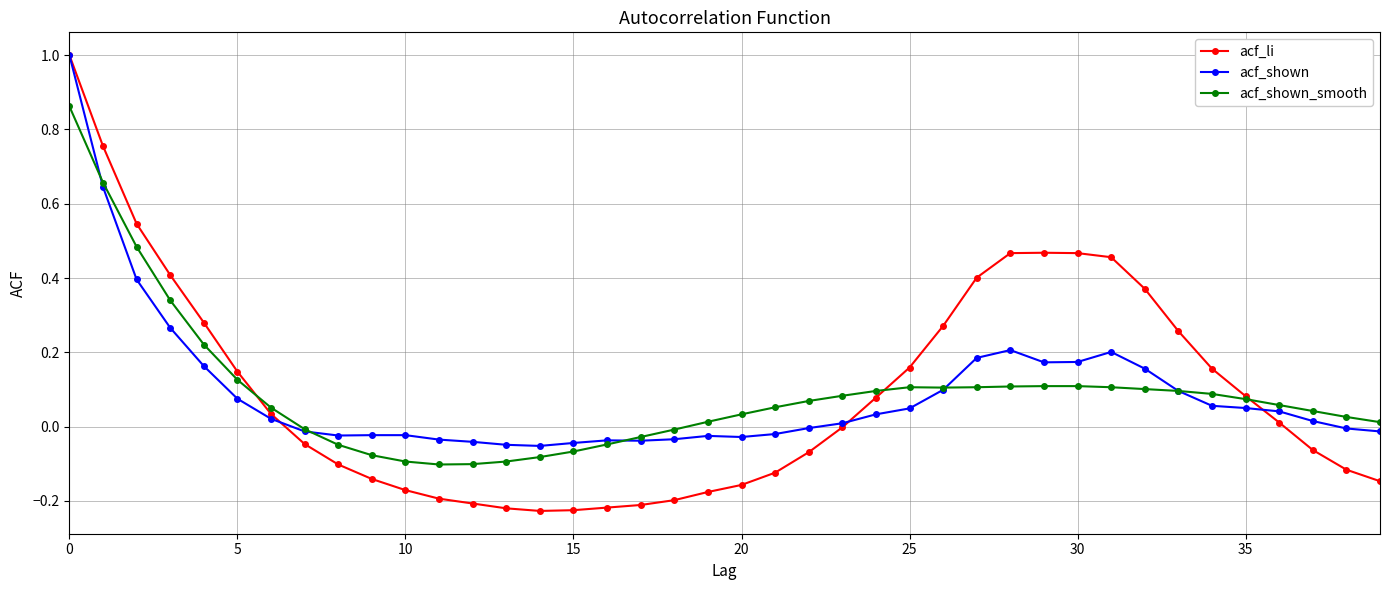

True or false: acf_shown has more than 2 interior local peaks.

True